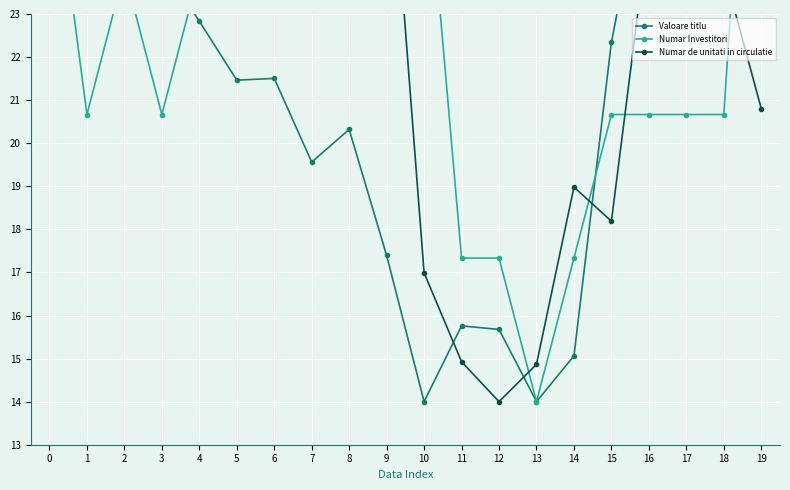

Reading left to right, what are all the values shown in this chart?

Valoare titlu: 0=24.8	1=25.0	2=24.4	3=24.2	4=22.8	5=21.5	6=21.5	7=19.6	8=20.3	9=17.4	10=14.0	11=15.8	12=15.7	13=14.0	14=15.1	15=22.3	16=26.8	17=34.0	18=33.2	19=32.6
Numar Investitori: 0=27.3	1=20.7	2=24.0	3=20.7	4=24.0	5=27.3	6=34.0	7=34.0	8=34.0	9=27.3	10=27.3	11=17.3	12=17.3	13=14.0	14=17.3	15=20.7	16=20.7	17=20.7	18=20.7	19=34.0
Numar de unitati in circulatie: 0=29.6	1=34.0	2=33.6	3=33.2	4=33.1	5=32.4	6=32.7	7=31.0	8=29.1	9=28.3	10=17.0	11=14.9	12=14.0	13=14.9	14=19.0	15=18.2	16=25.1	17=24.1	18=24.0	19=20.8